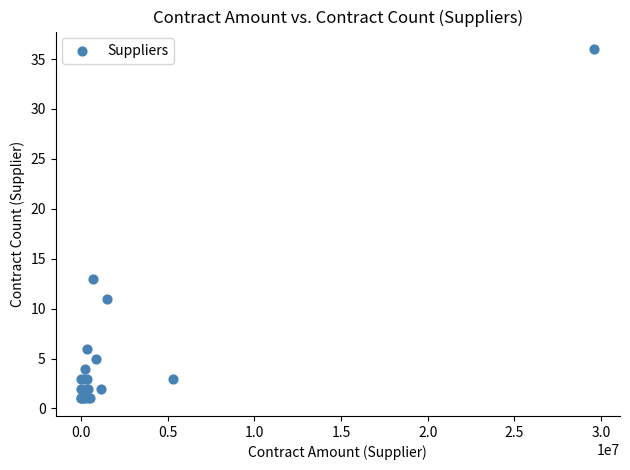

What Y value in the scatter plot is closest to 18?

13